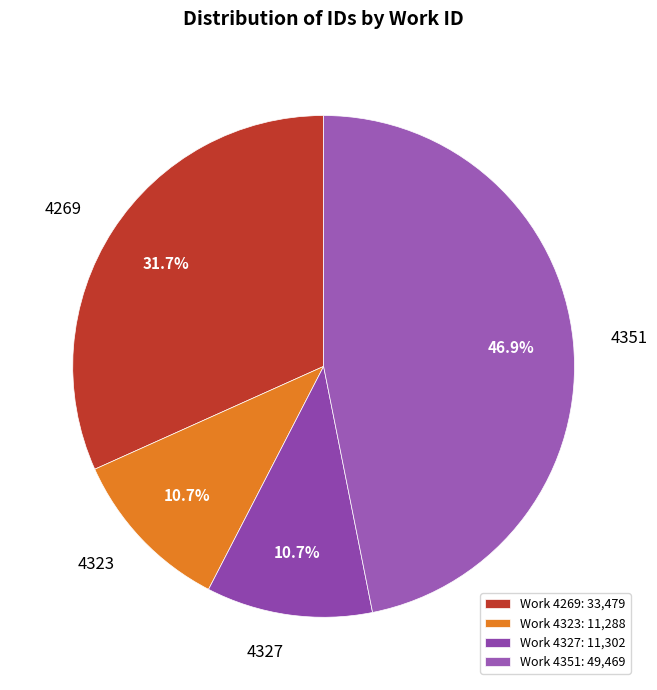

To the nearest percent, what is the difference between the largest and smallest slice percentages?

36%